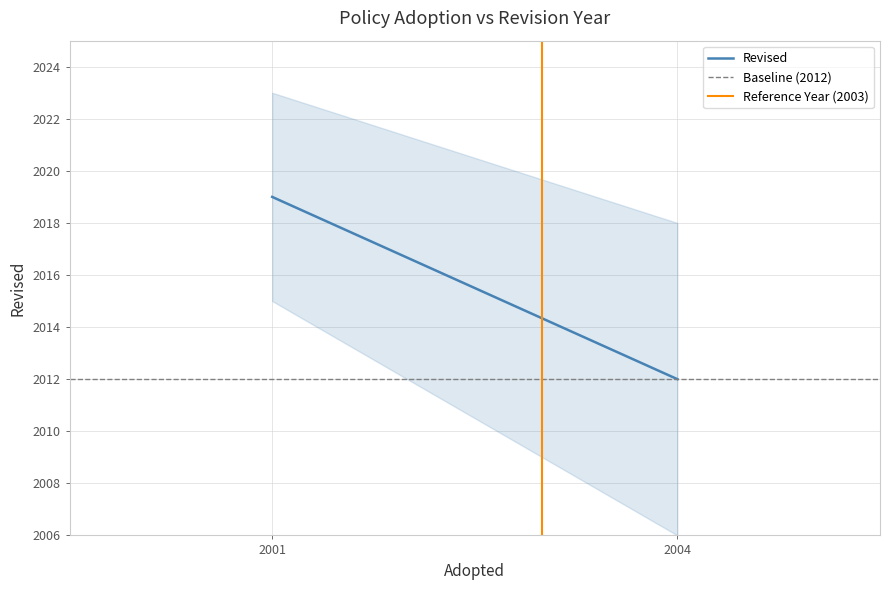

How many positive values does the Reference Year (2003) series have?

1